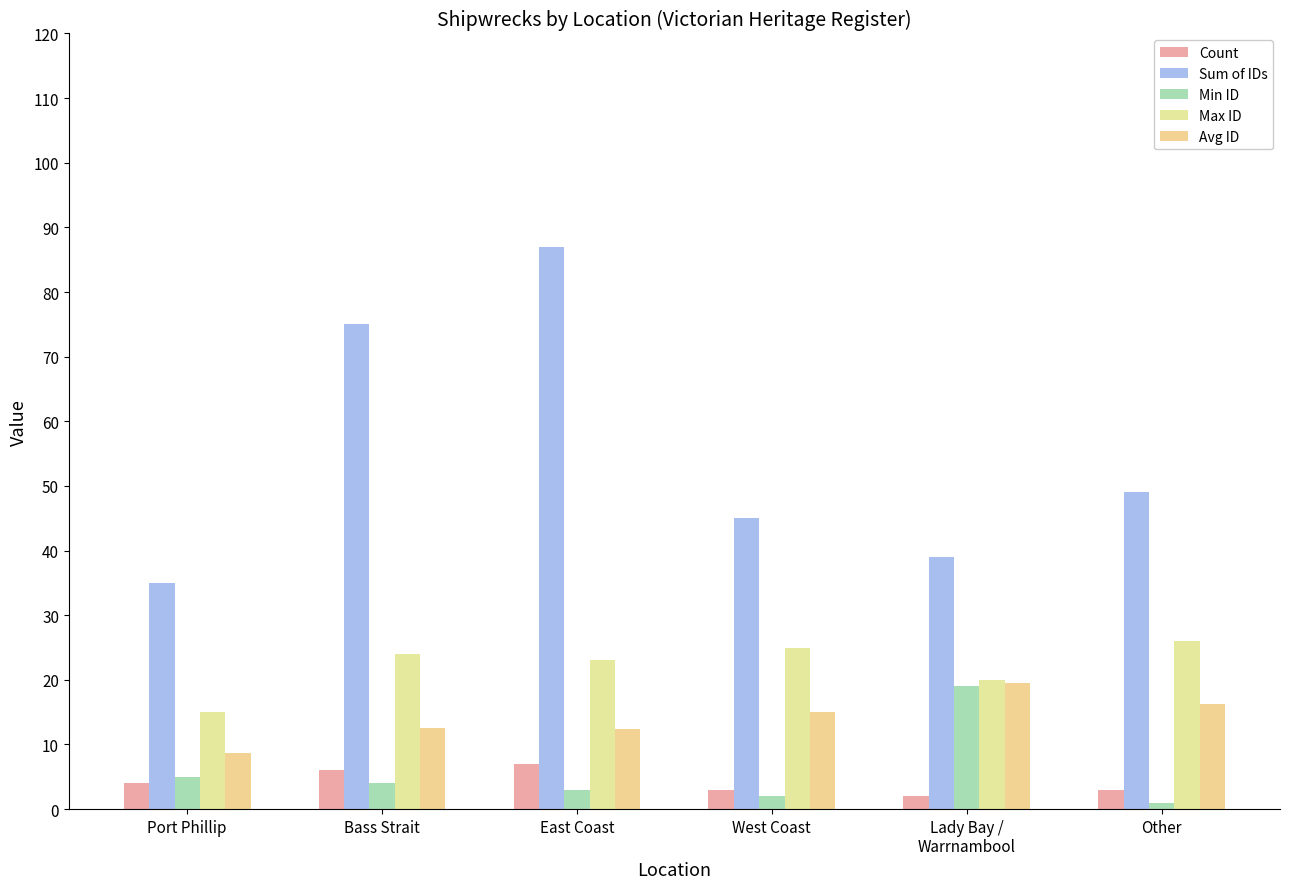

How many series are shown in this chart?

5